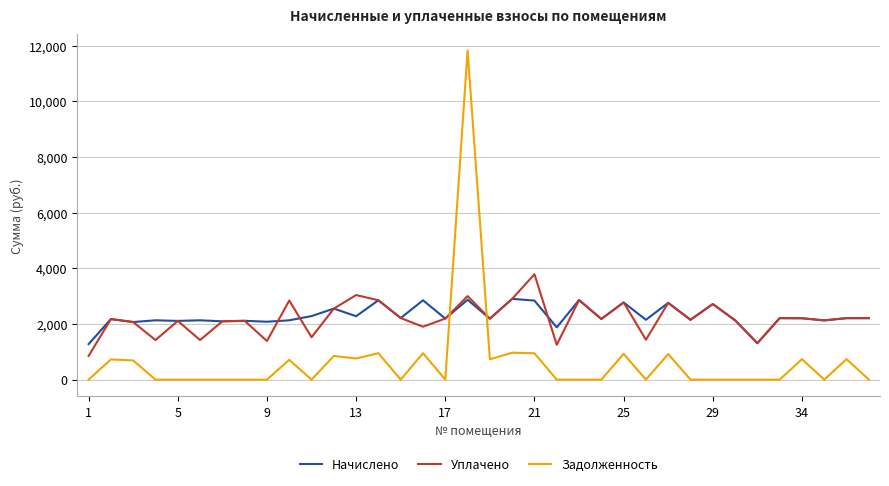

Which series has the largest range (max minus min)?

Задолженность